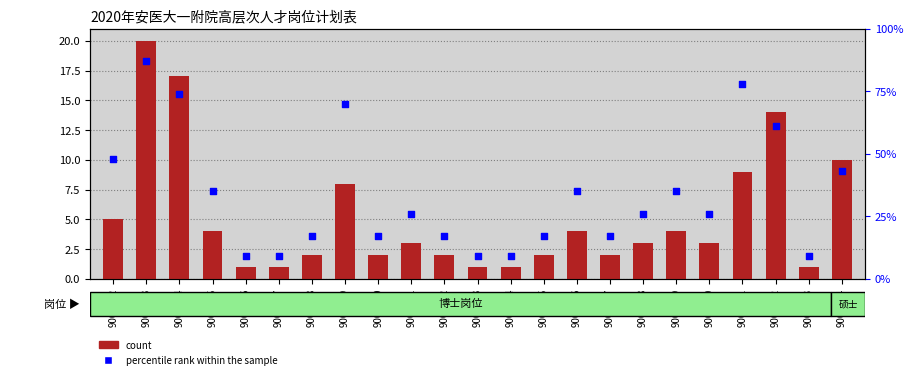

Is the value of count at 9000336 greater than the value of percentile rank within the sample at 9000347?

No